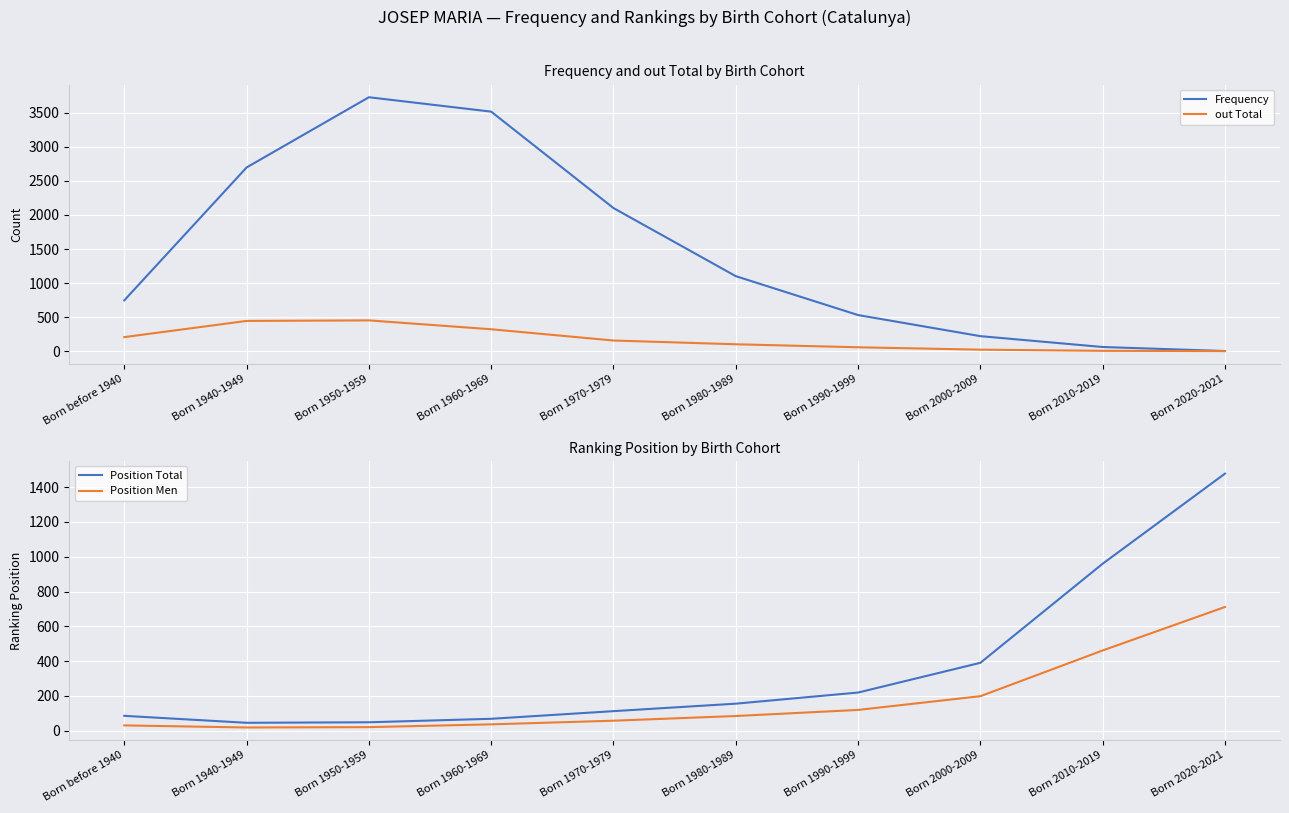

What is the difference between the highest and lowest values at Born 2000-2009?

364